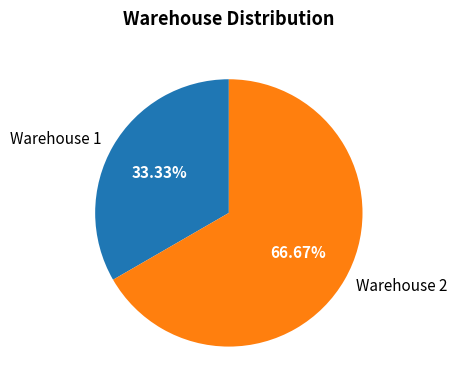

Which has a higher value, Warehouse 2 or Warehouse 1?

Warehouse 2